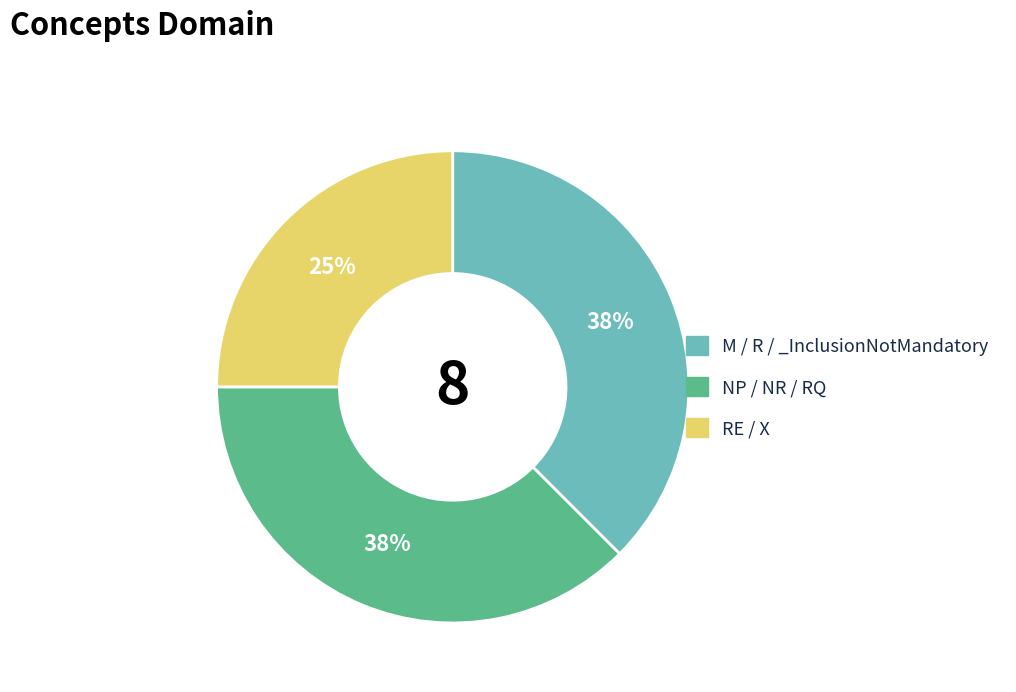

How many slices are in this pie chart?

3